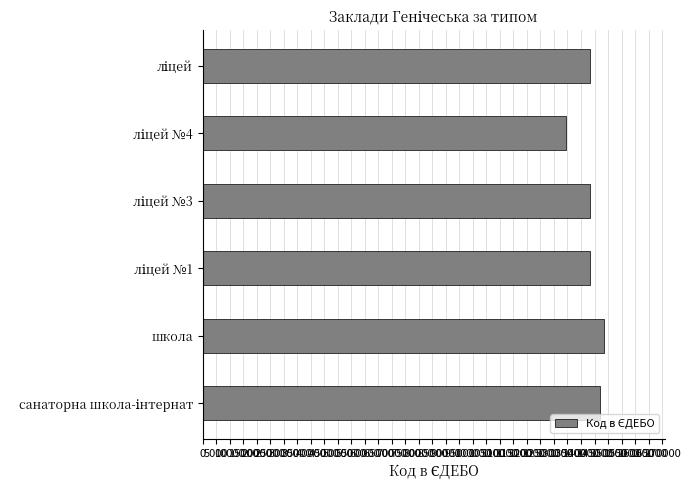

What is the sum of all values?

859558